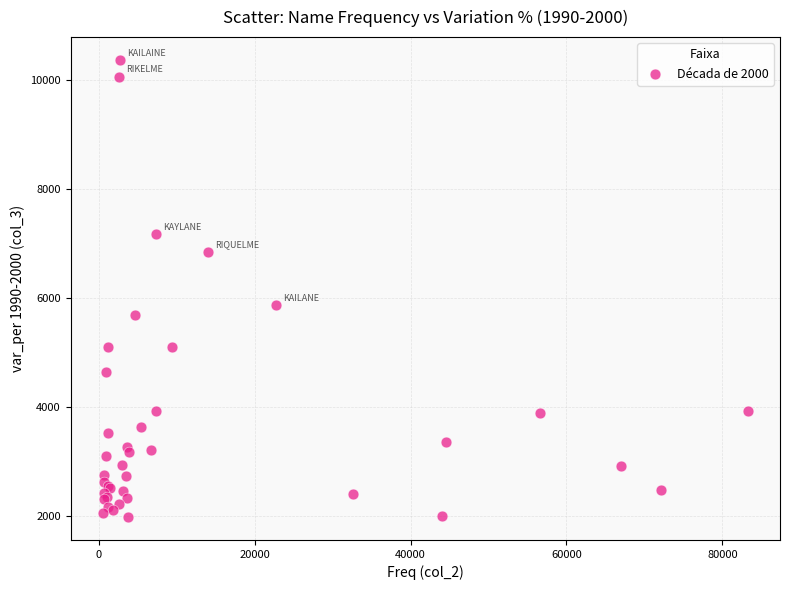

What Y value in the scatter plot is closest to 6174?

5869.1